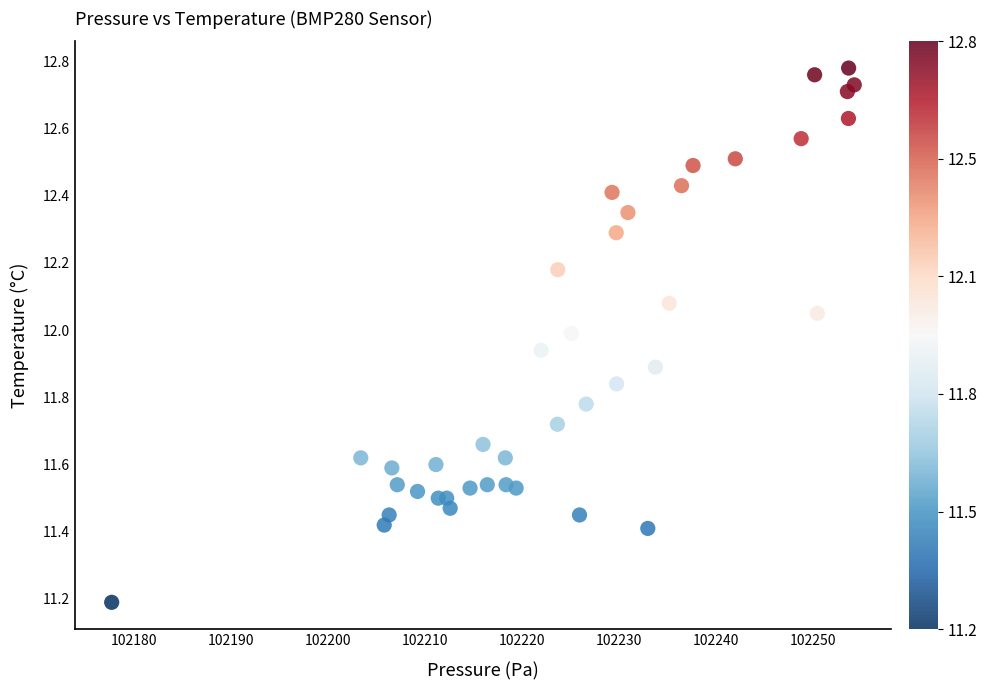

What is the range of X values (max minus min)?

76.7